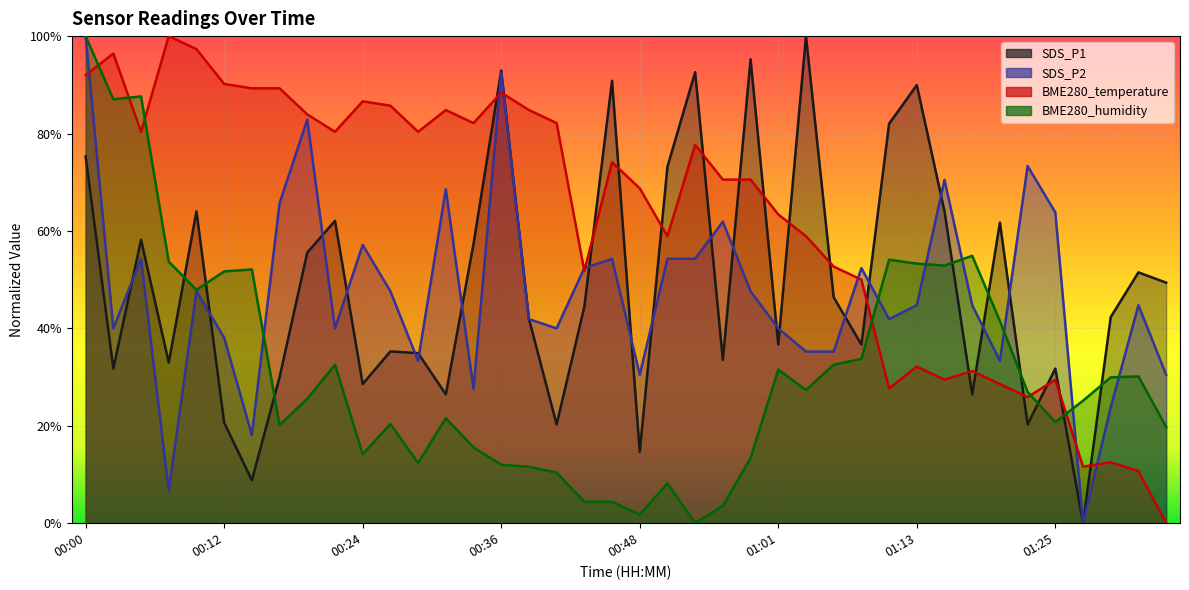

At which label is BME280_humidity closest to 0?

00:53